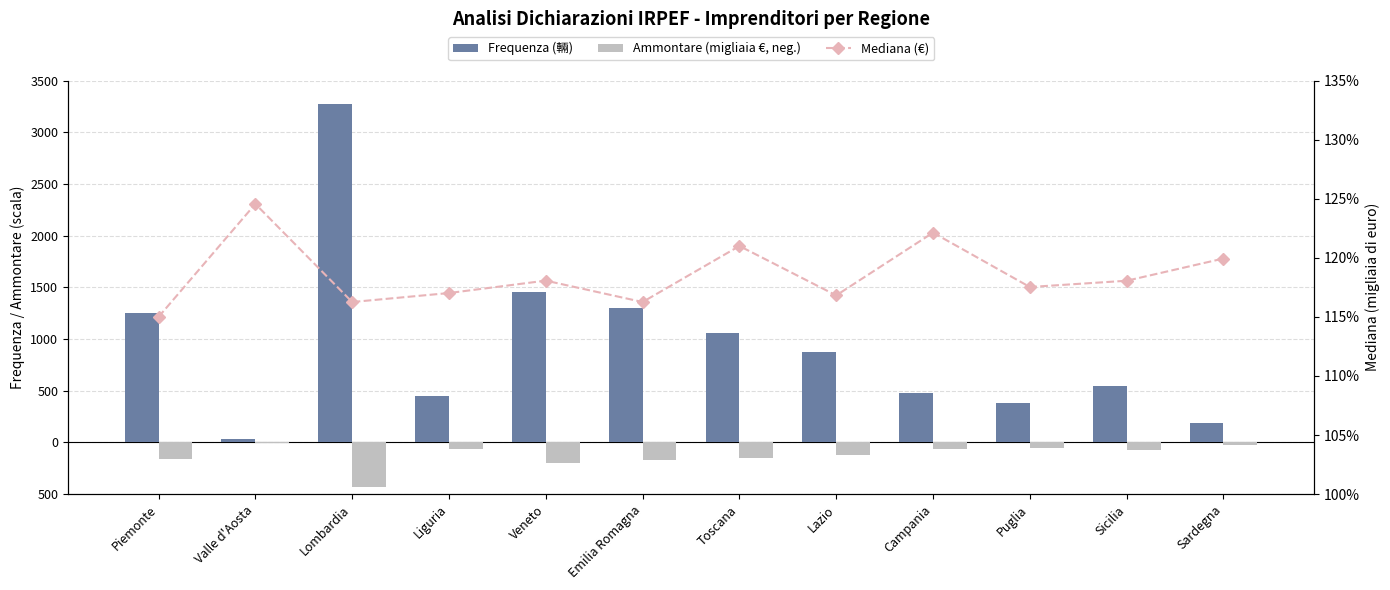

At which label does Frequenza (輛) first exceed 874?

Piemonte